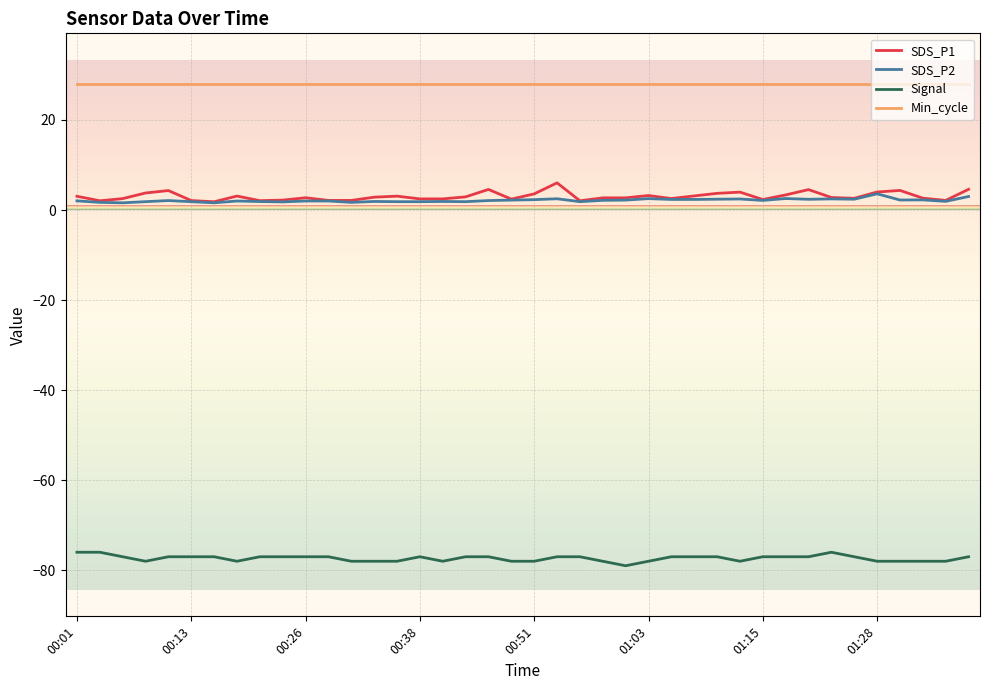

What is the highest value of the Signal series?

-76.0